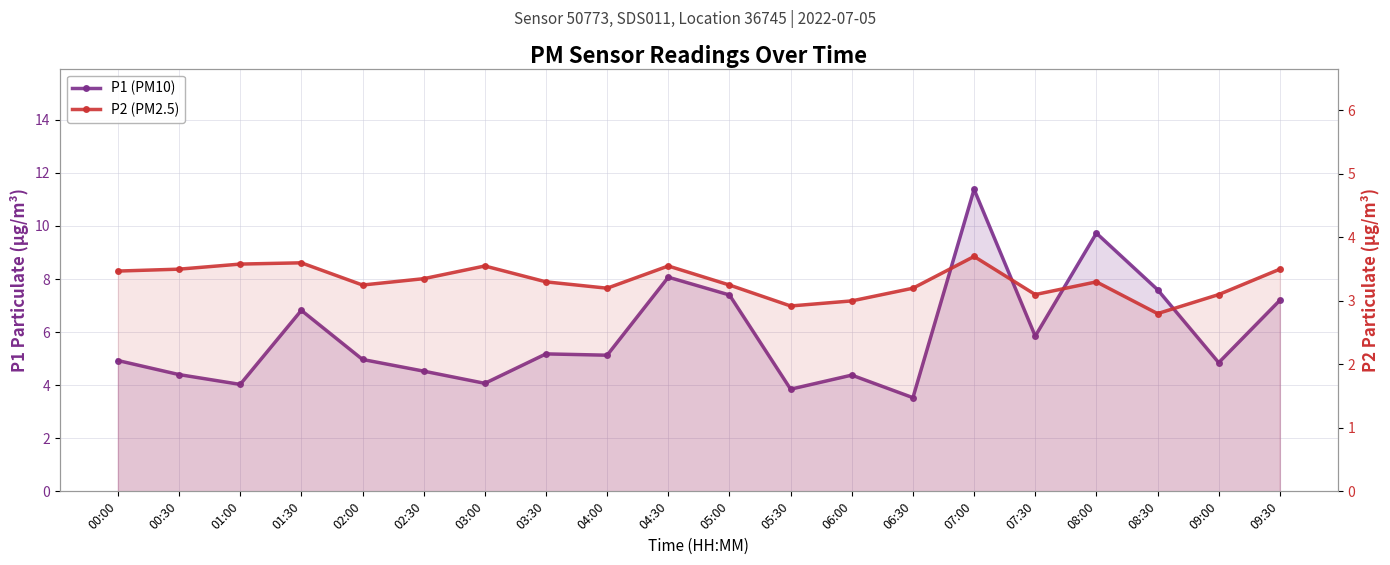

How many interior local peaks does the P2 (PM2.5) series have?

5